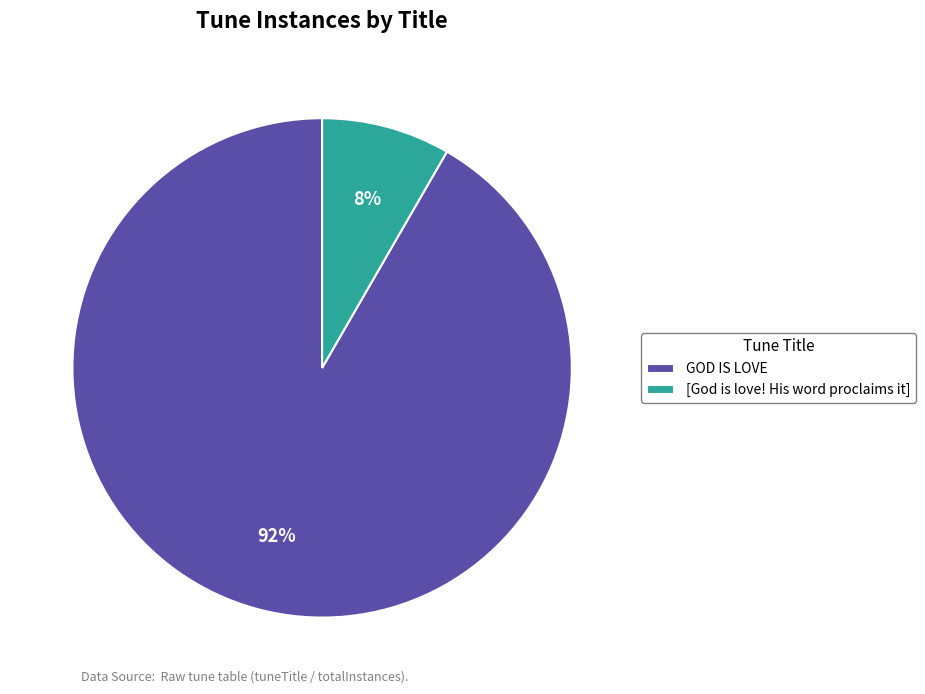

How many segments does this pie chart have?

2